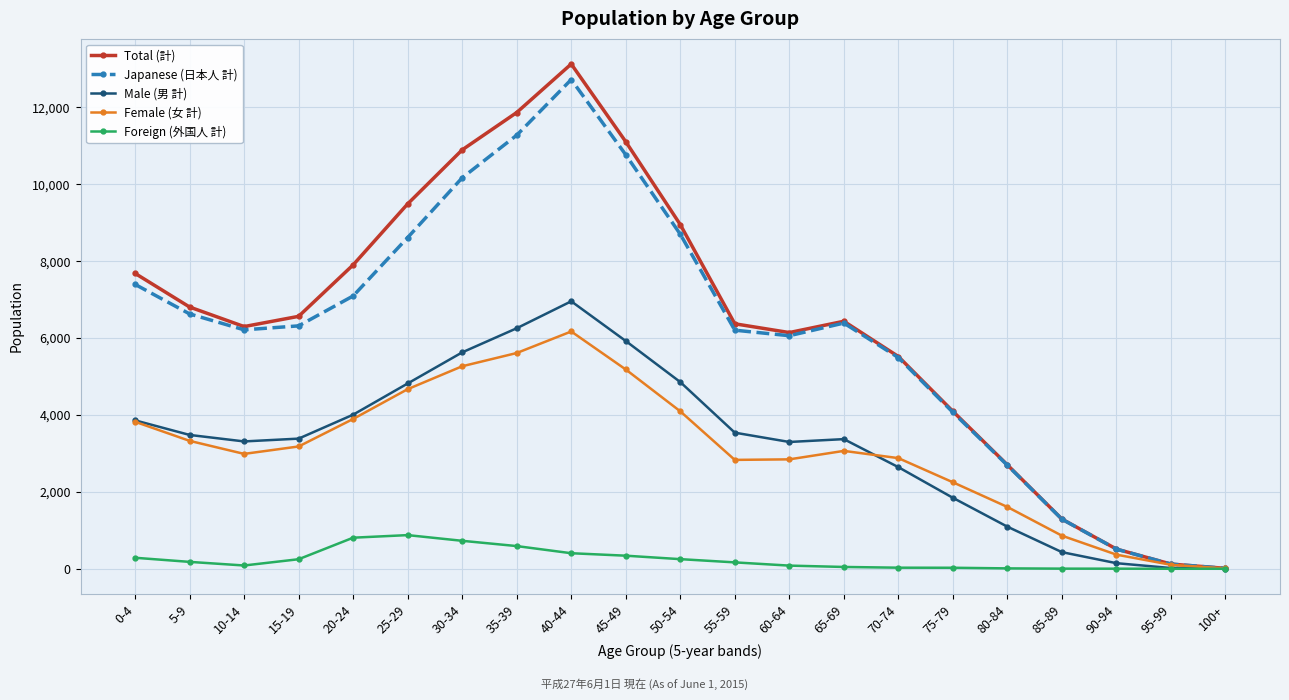

What is the label of the 4th point from the right?

85-89